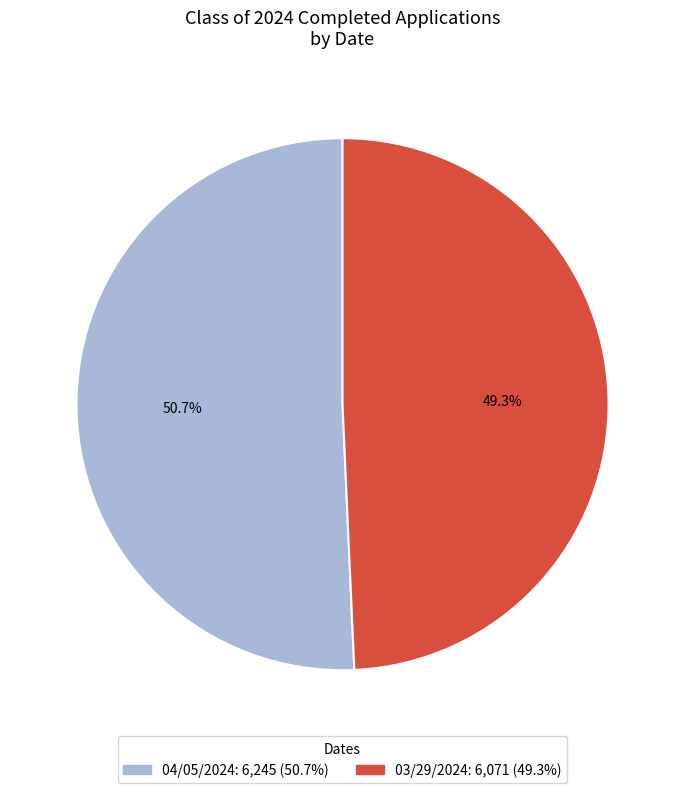

Is there any slice that represents more than half of the pie?

Yes